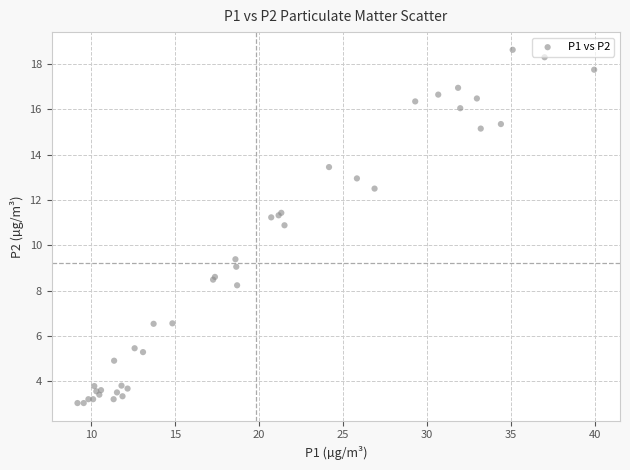

What Y value in the scatter plot is closest to 10?

9.4